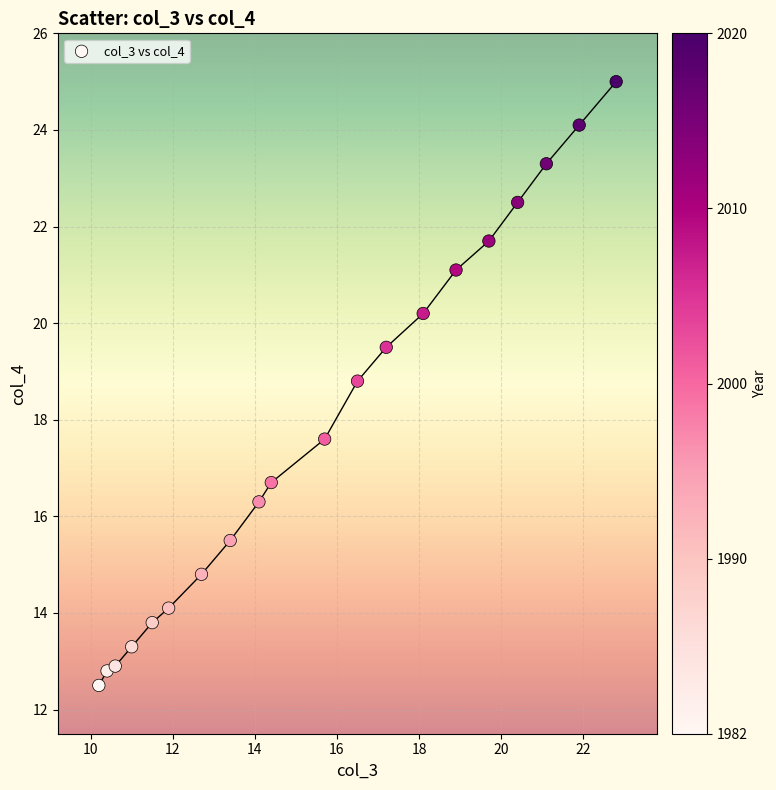

What is the range of X values (max minus min)?

12.6